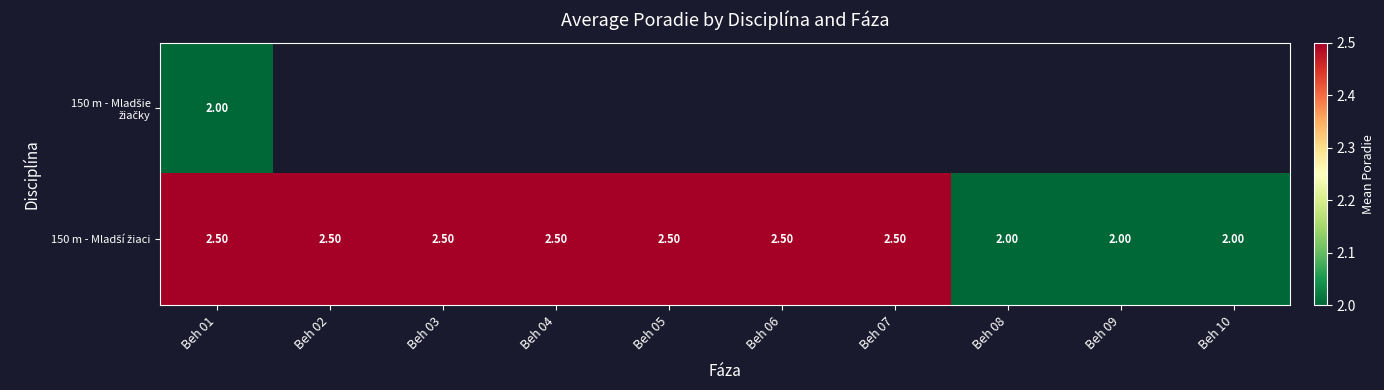

Rank the series by their maximum value, from highest to lowest.

150 m - Mladší žiaci, 150 m - Mladšie žiačky